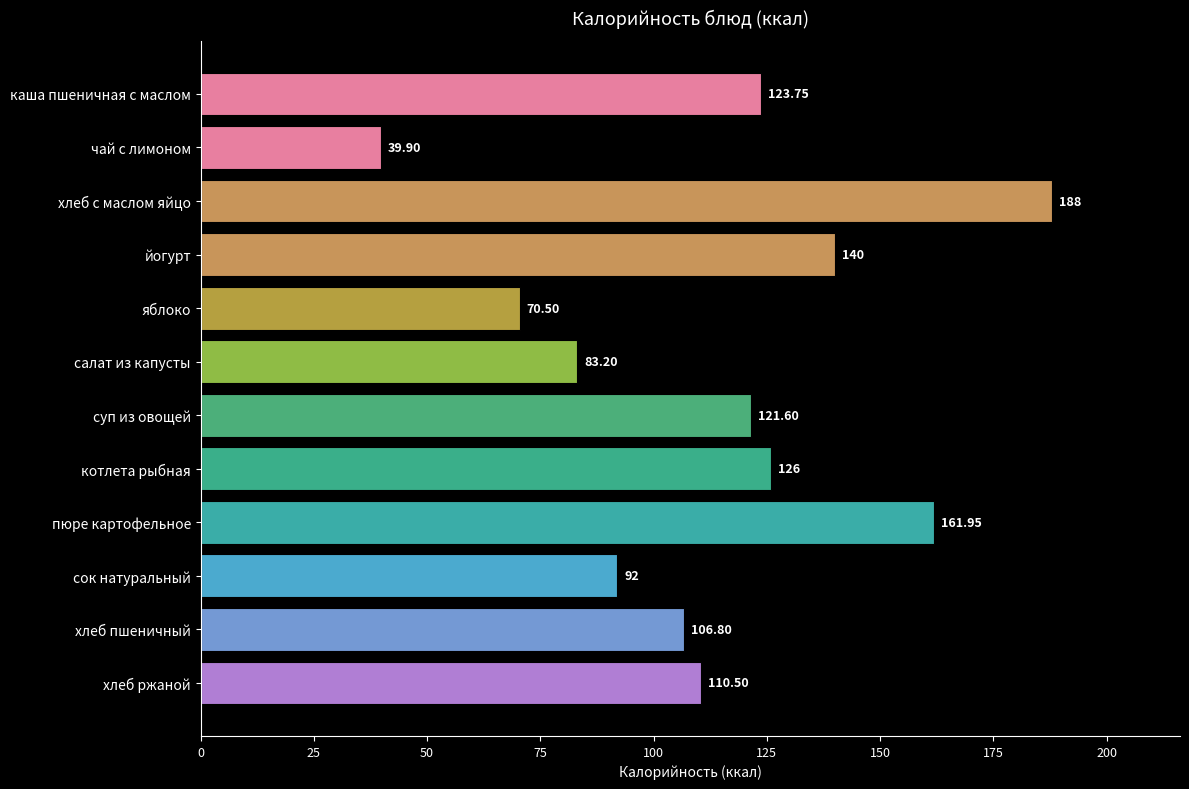

What is the change in value from хлеб с маслом яйцо to сок натуральный?

-96.0